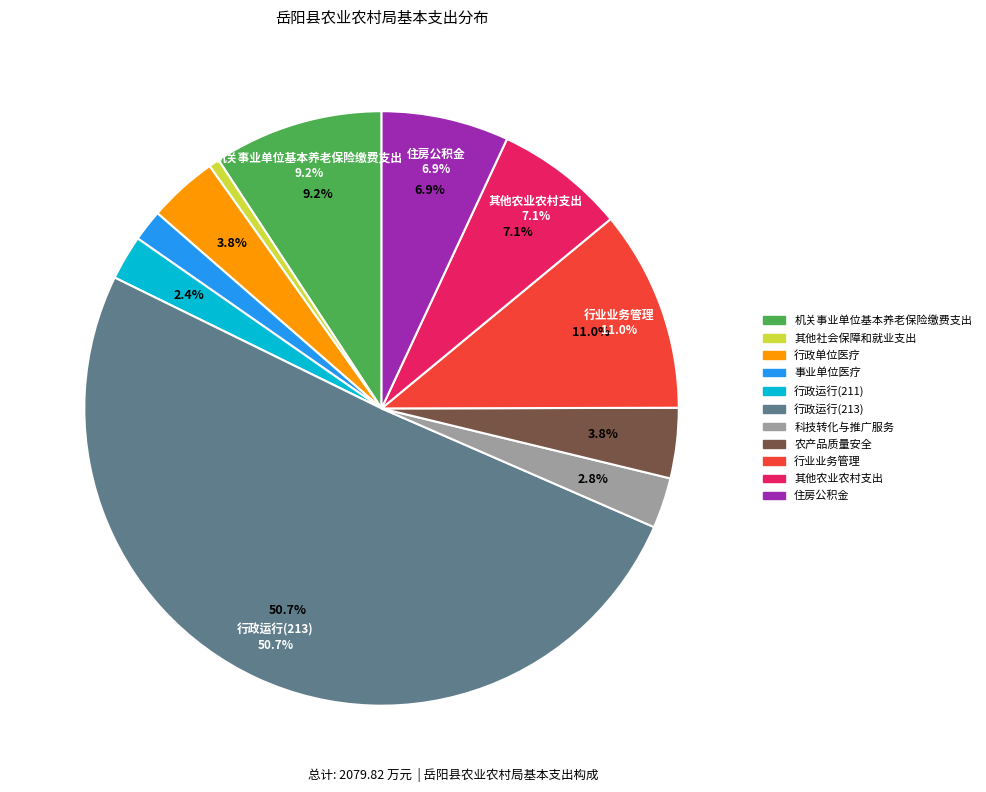

What percentage is the 行政运行(213) slice, to the nearest percent?

51%